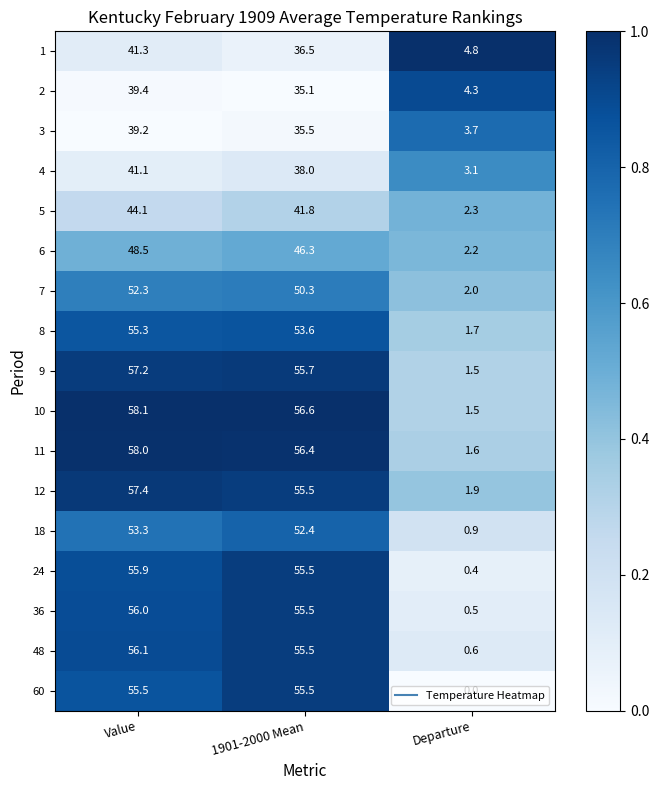

What is the total value across all series at Departure?

33.0